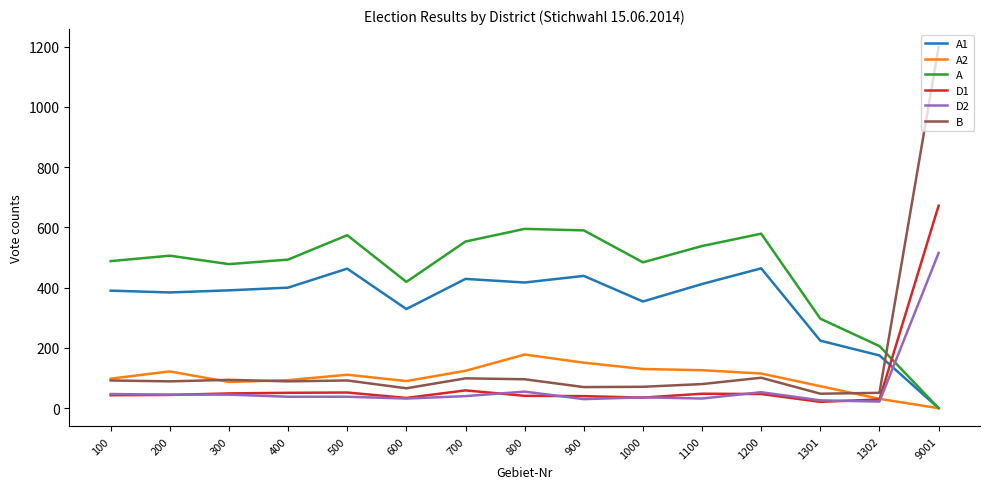

At which category is the sum across all series the highest?

9001